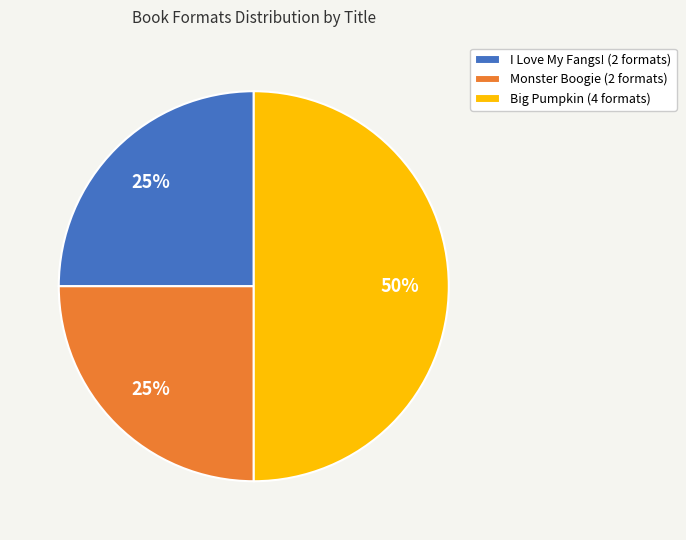

To the nearest percent, what is the difference between the largest and smallest slice percentages?

25%